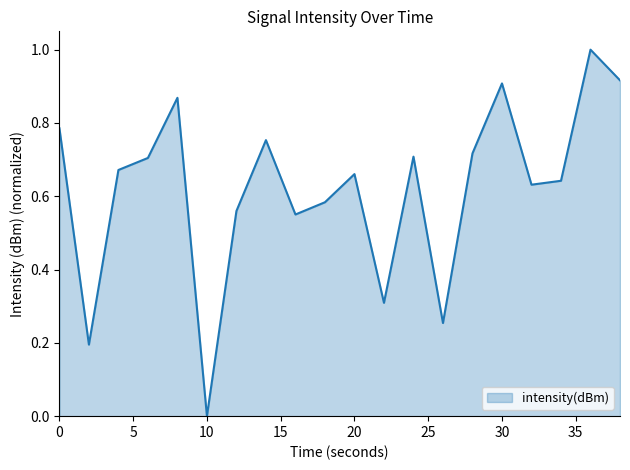

What is the maximum value shown in the chart?

1.0